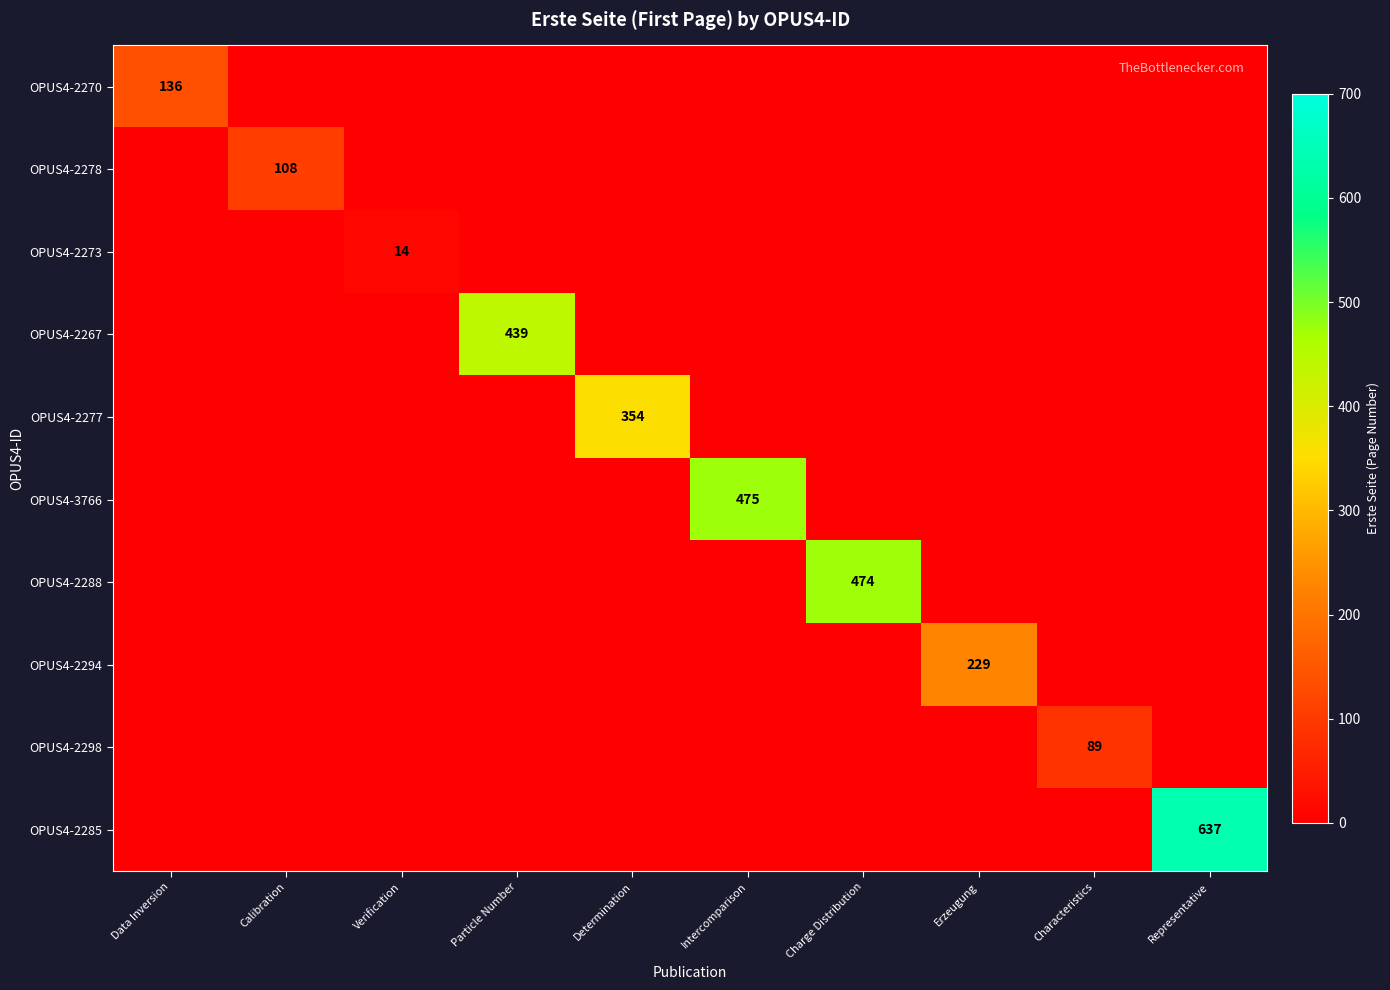

The value of OPUS4-2288 at Charge Distribution is 690. True or false?

False